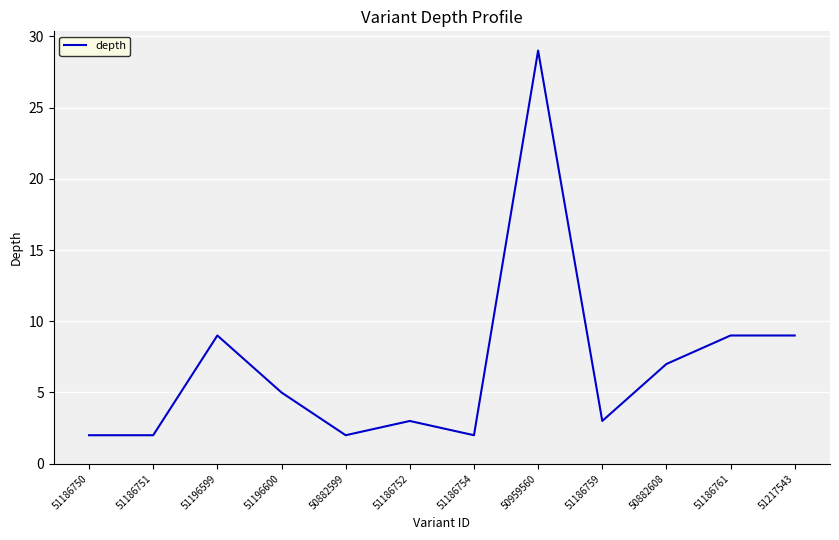

What position from the left is 50882599?

5